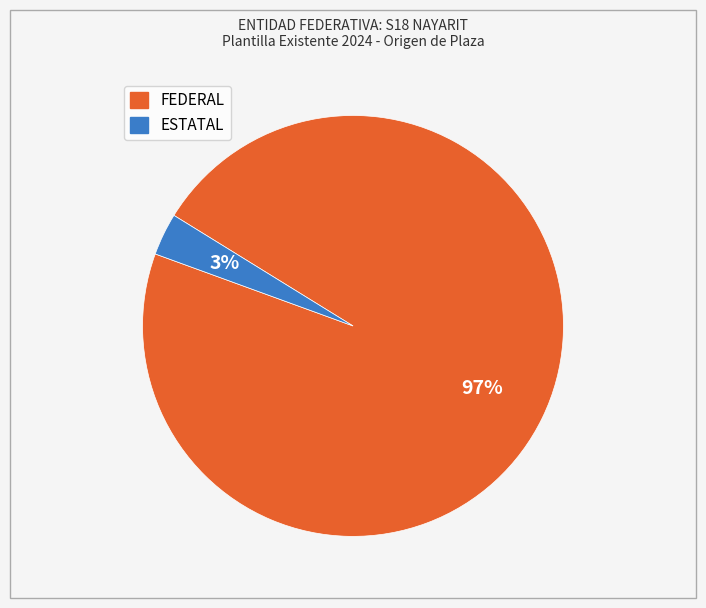

Is the sum of ESTATAL and FEDERAL greater than half?

Yes